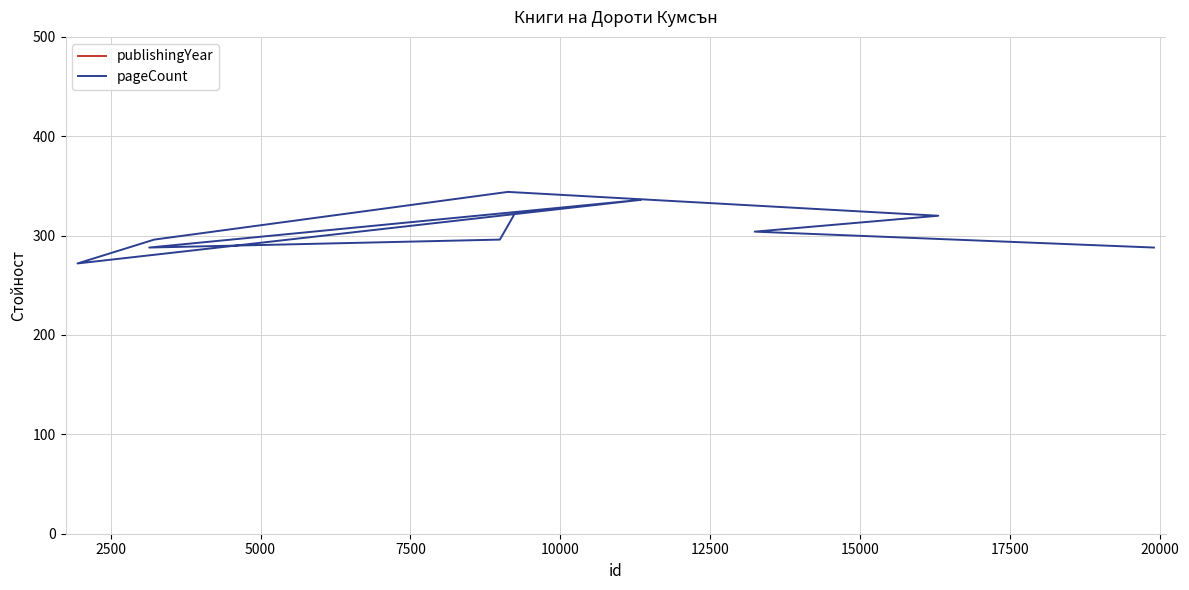

True or false: pageCount and publishingYear cross at least once.

False